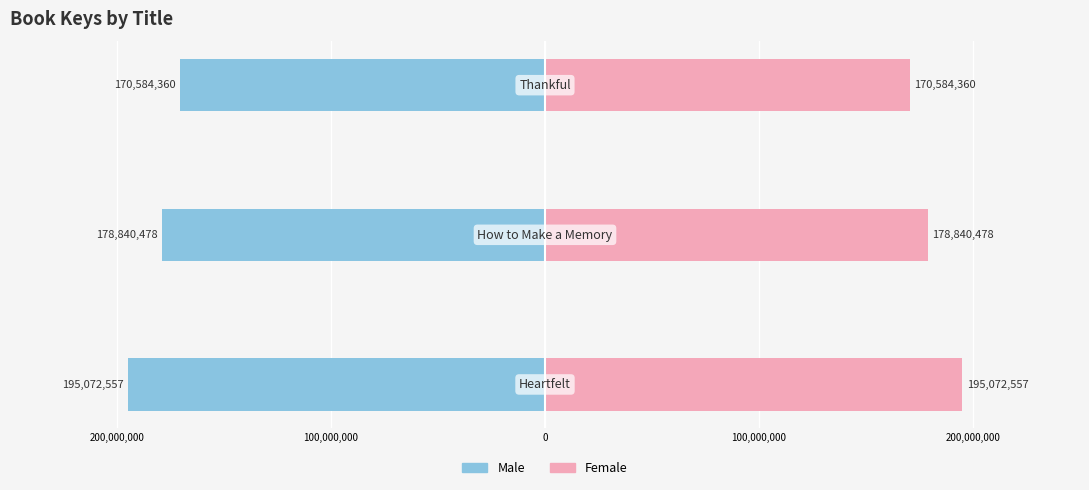

Rank the series by their maximum value, from lowest to highest.

Male, Female